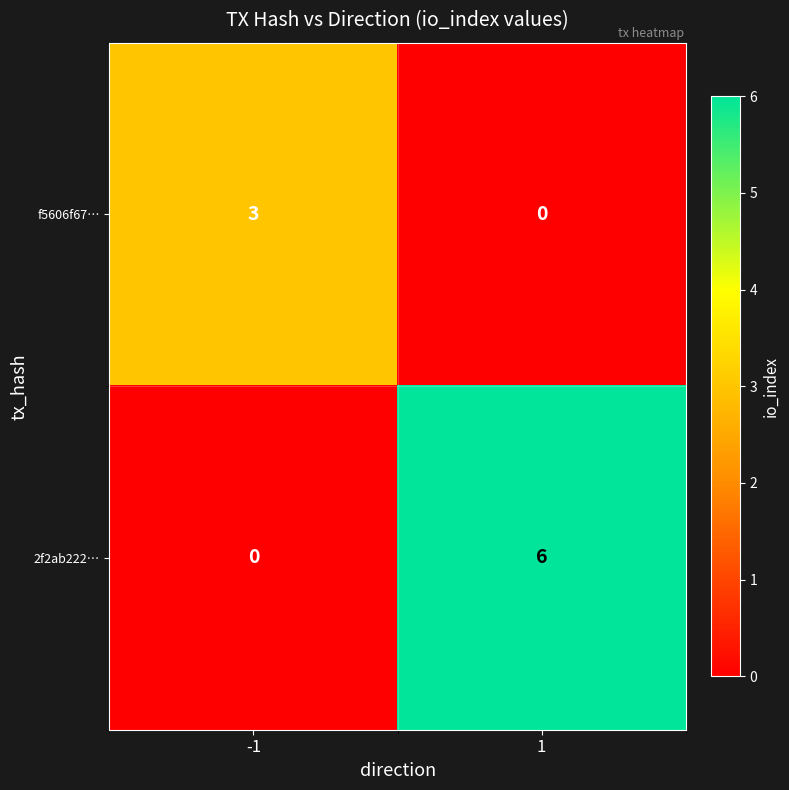

What is the sum of the f5606f67… values at 1 and -1?

3